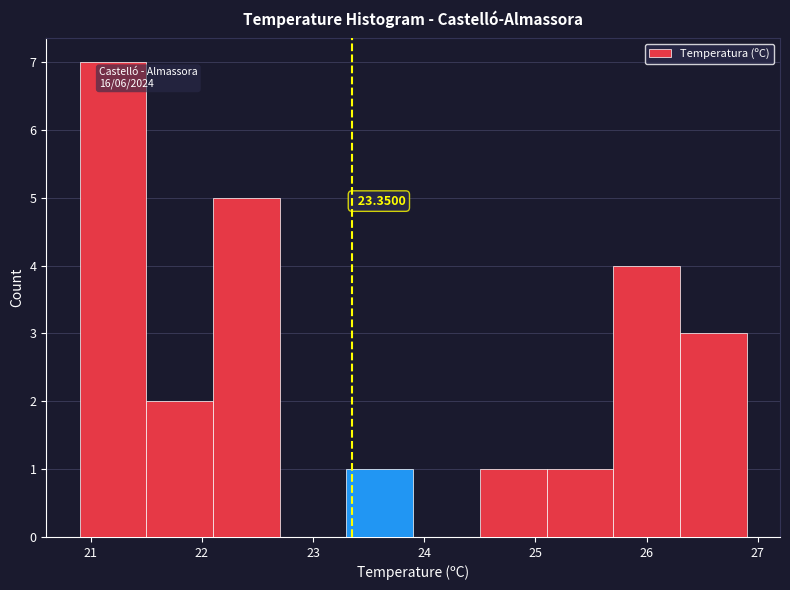

Over which range of the x-axis is the bar tallest?

20.9 to 21.5